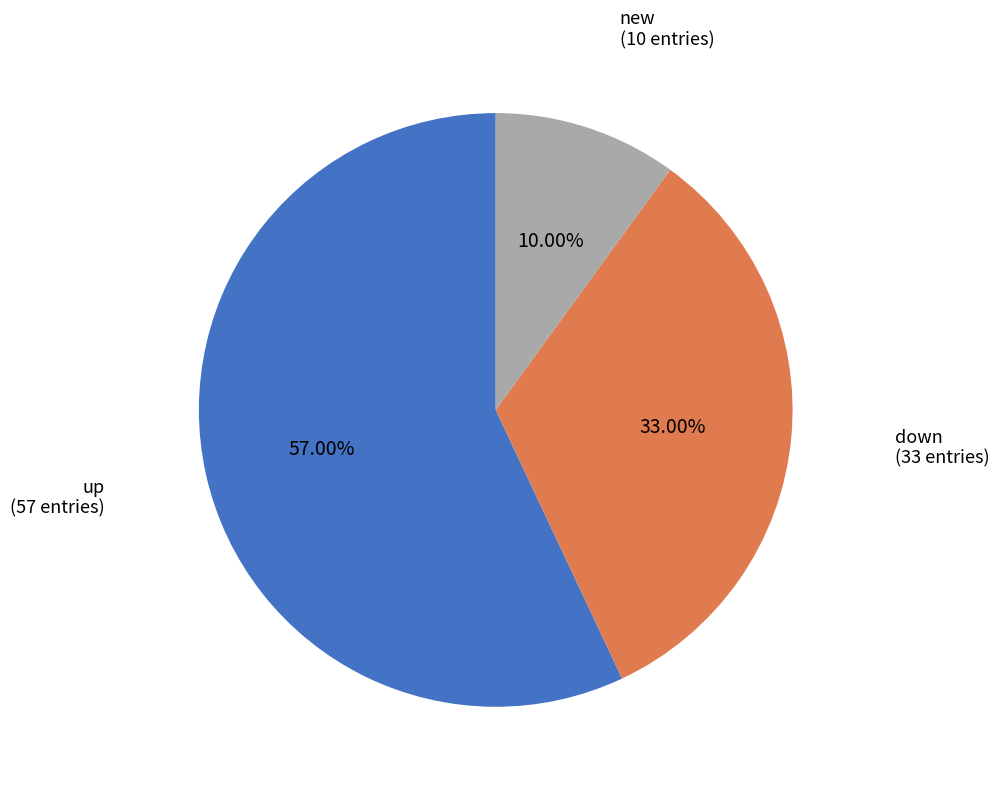

Does any single category account for the majority?

Yes